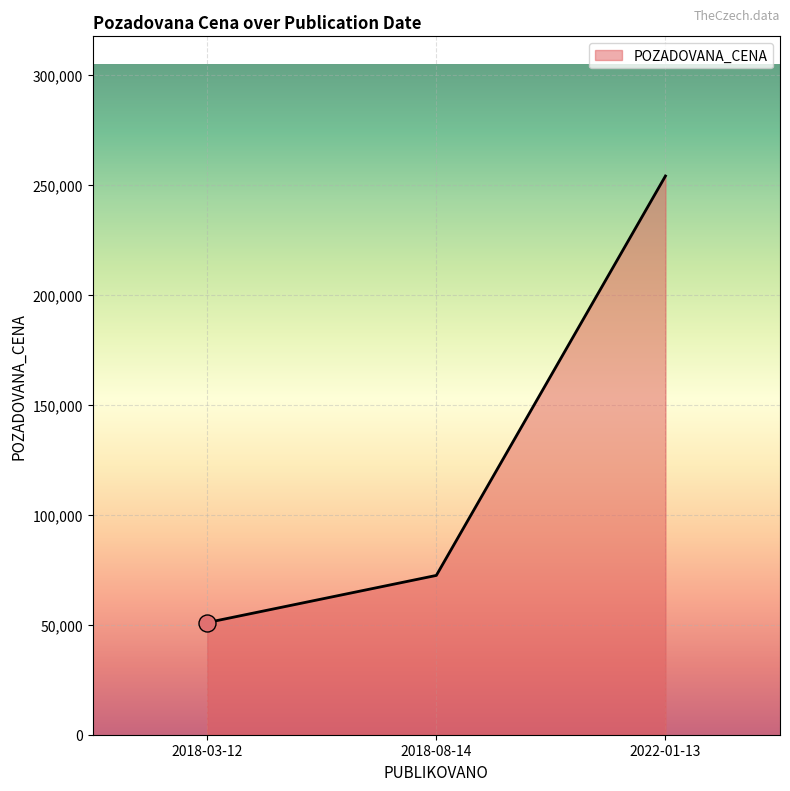

Approximately how many times larger is the value at 2018-03-12 compared to 2018-08-14?

0.7